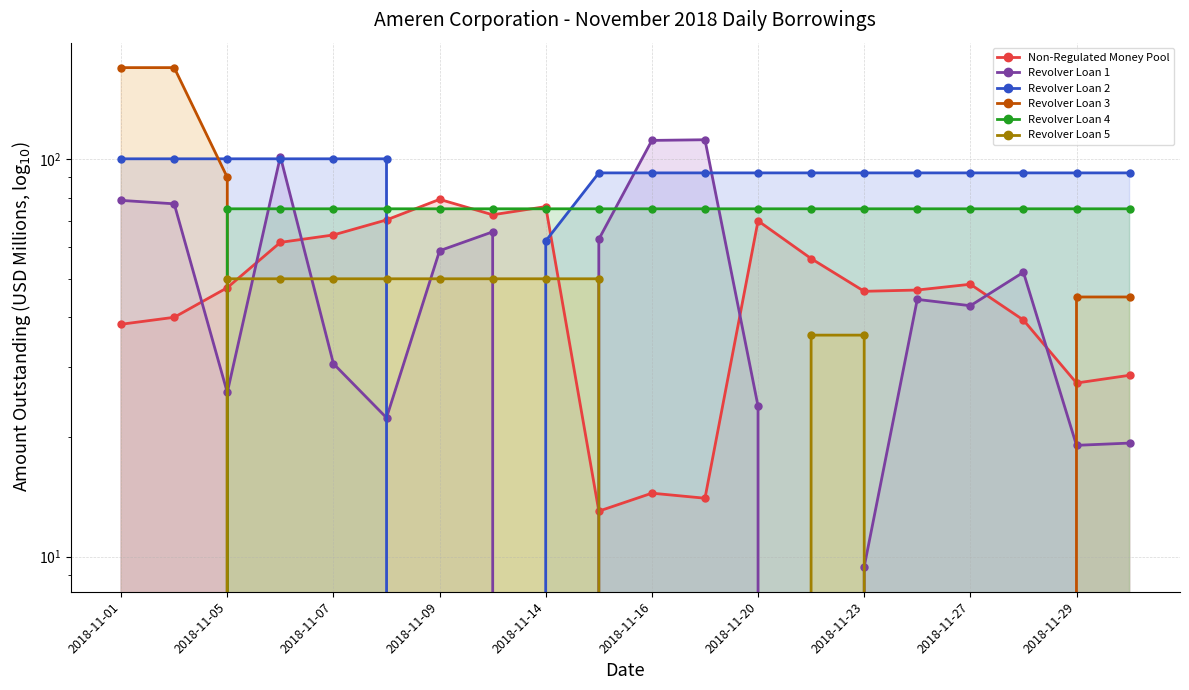

Which series ends up on top after the final intersection of Revolver Loan 4 and Revolver Loan 2?

Revolver Loan 2